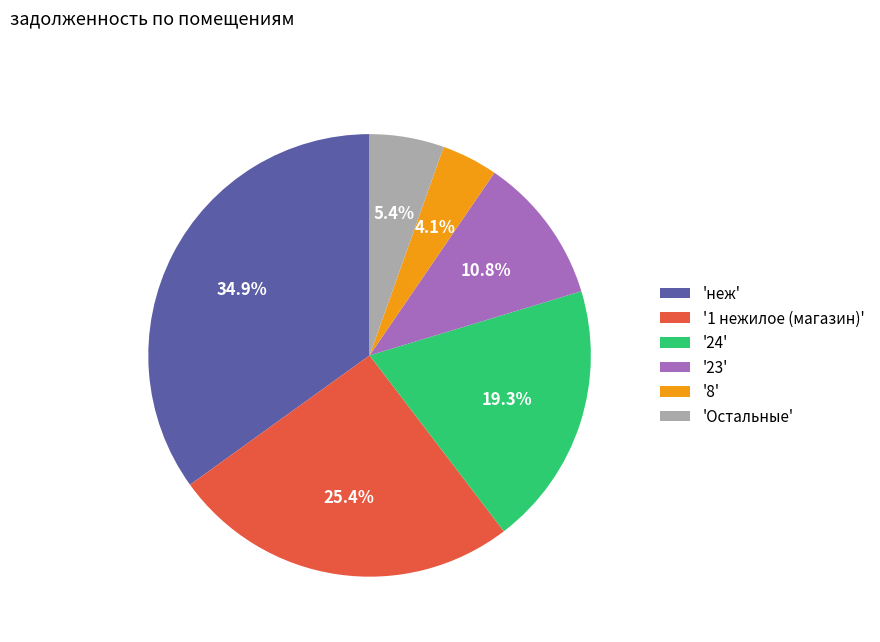

How much of the chart is everything except '8'?

95.9%